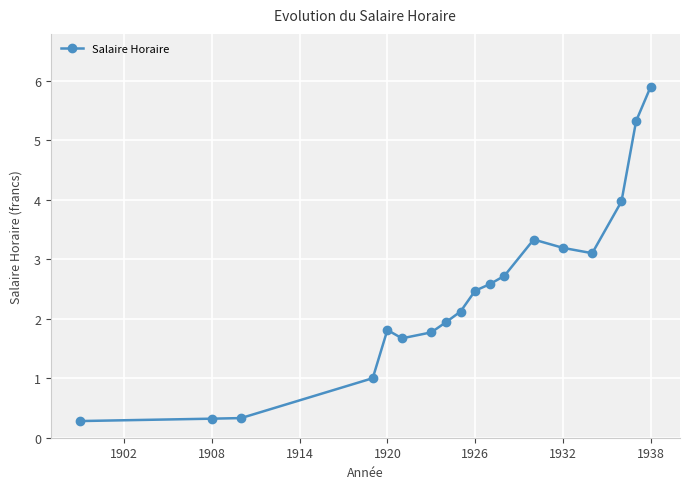

Reading right to left, list all the values displayed in this chart.

5.9	5.3	4.0	3.1	3.2	3.3	2.7	2.6	2.5	2.1	1.9	1.8	1.7	1.8	1.0	0.3	0.3	0.3